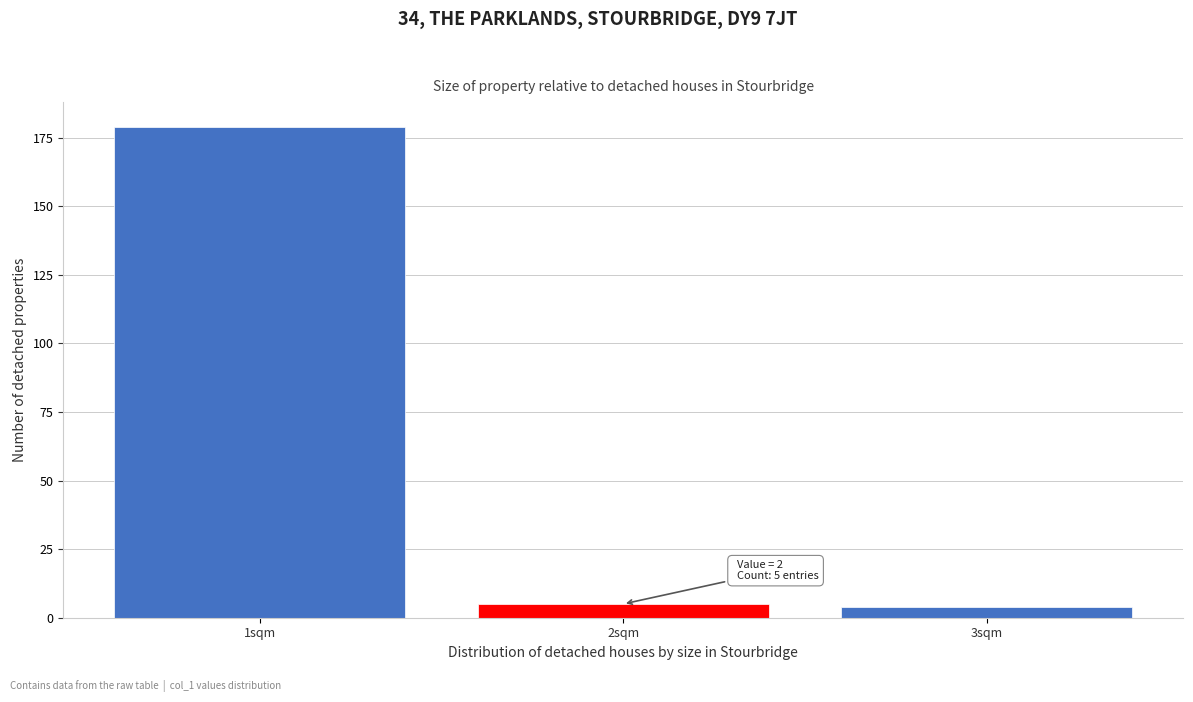

Reading left to right, extract all data points from this chart.

179	5	4